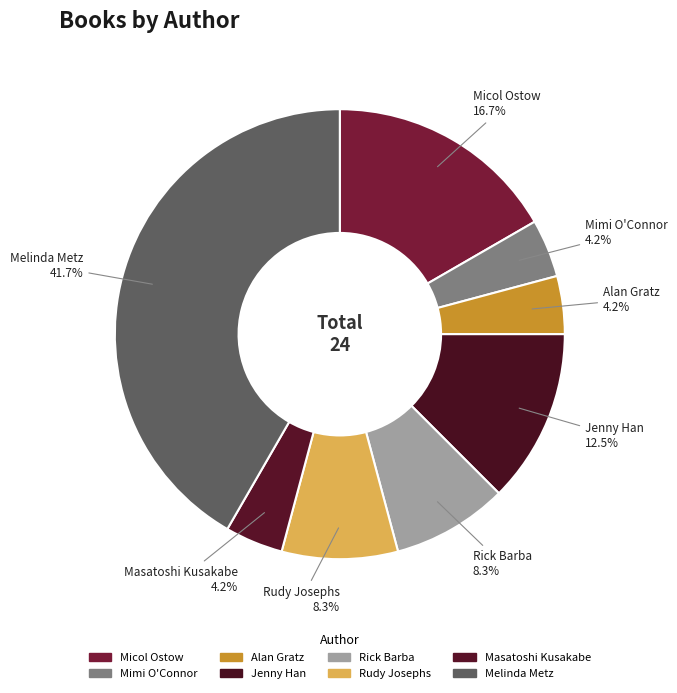

Between Melinda Metz and Rudy Josephs, which is larger?

Melinda Metz